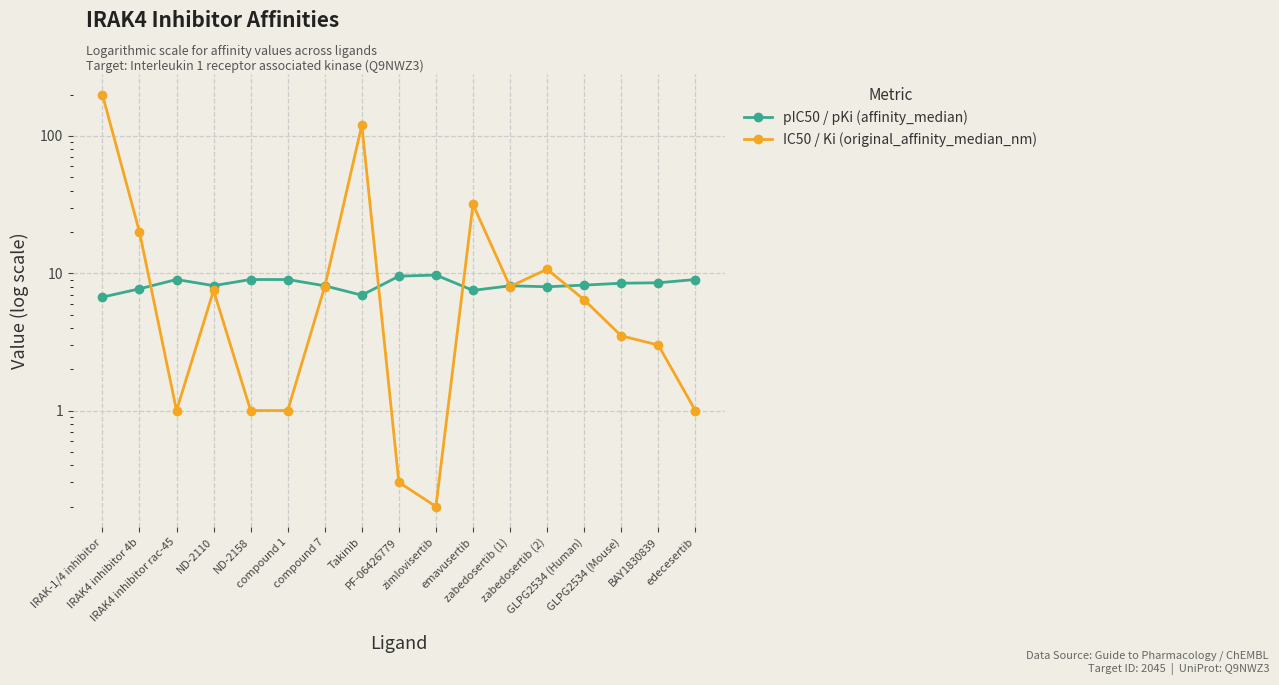

Where does the IC50 / Ki (original_affinity_median_nm) series first go above 6?

IRAK-1/4 inhibitor